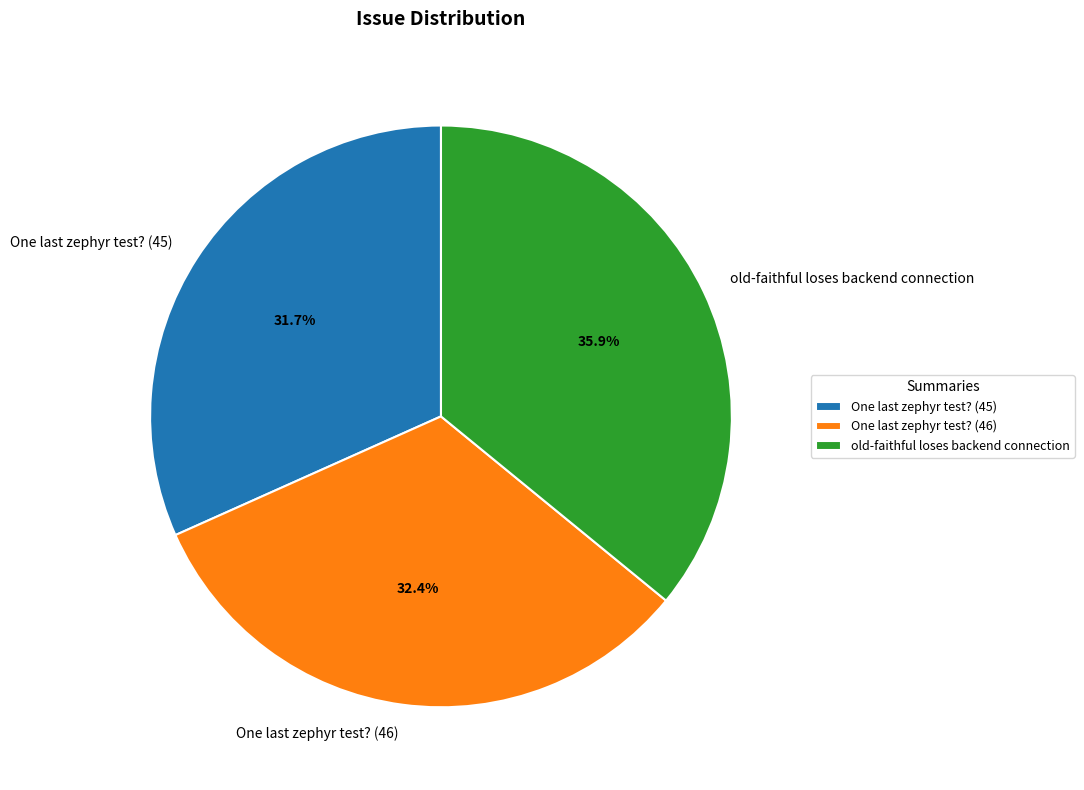

To the nearest percent, what is the difference between the largest and smallest slice percentages?

4%